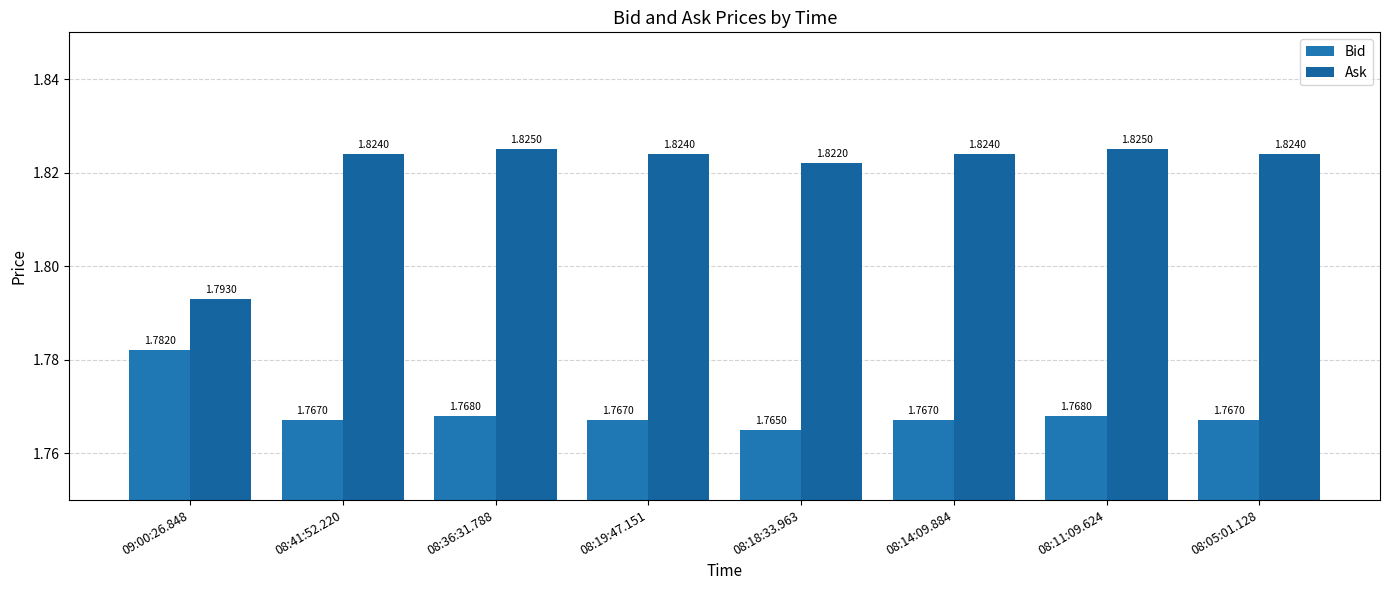

How many groups of bars are there?

8